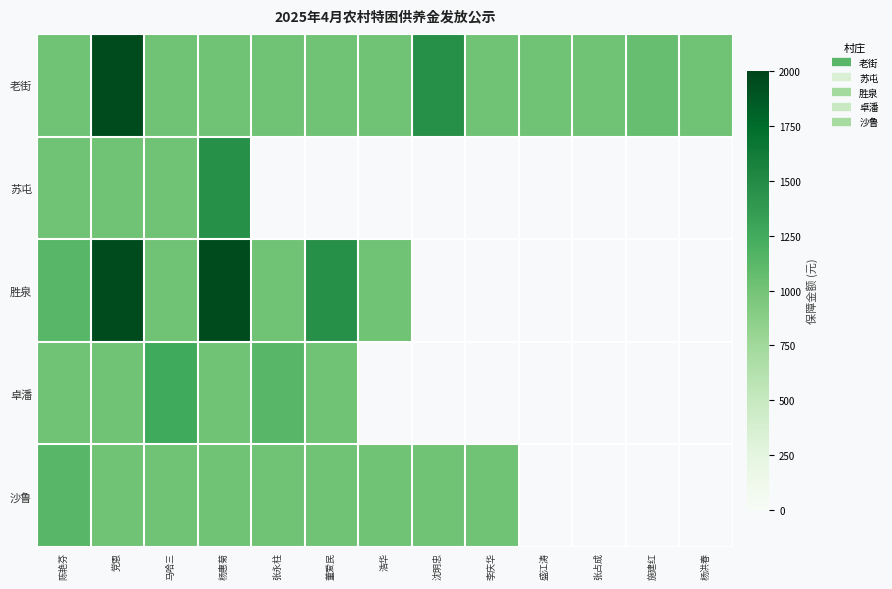

Which label corresponds to the smallest value in the chart?

陈艳芬